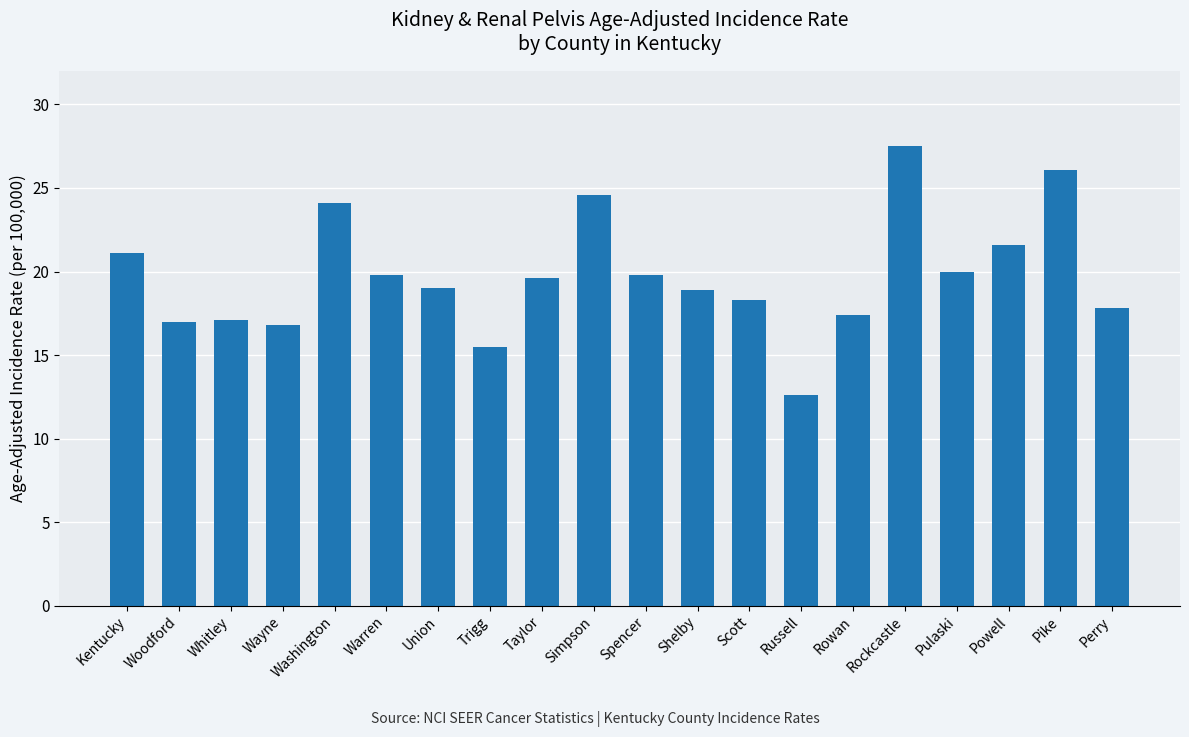

What is the label of the 19th bar from the right?

Woodford